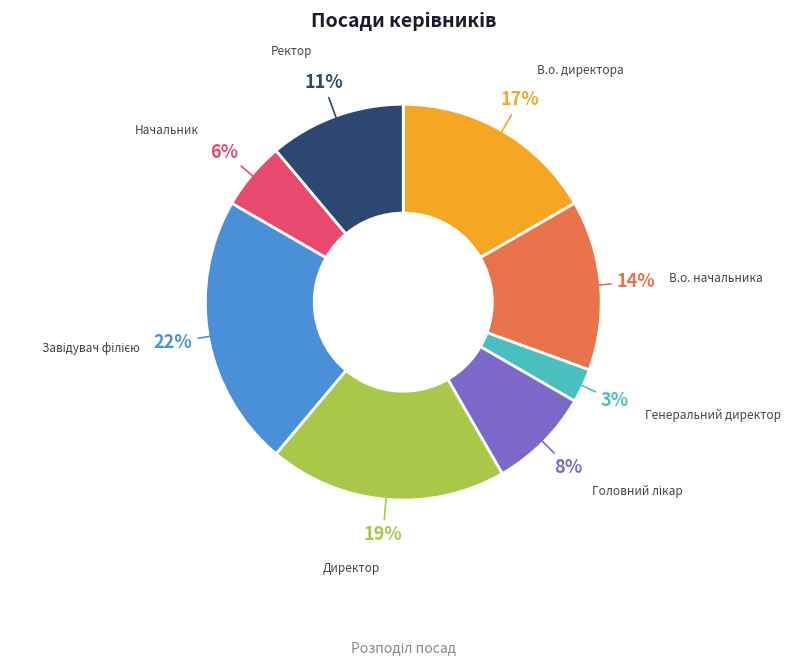

To the nearest percent, what is the difference between the largest and smallest slice percentages?

19%